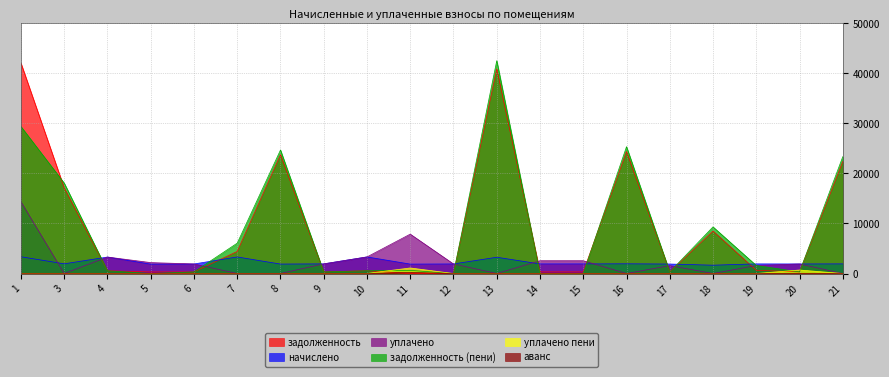

True or false: уплачено and уплачено пени intersect in this chart.

False